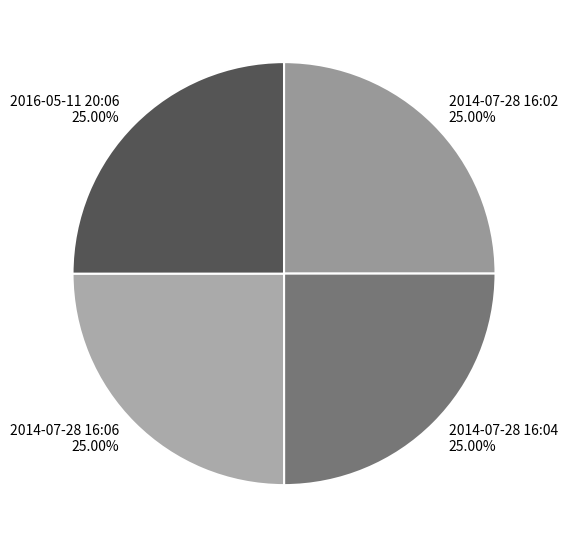

How many segments does this pie chart have?

4